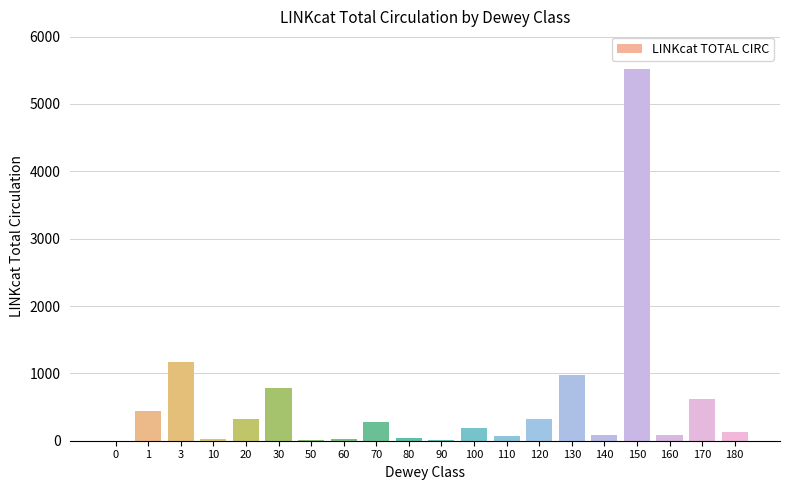

What is the maximum value shown in the chart?

5526